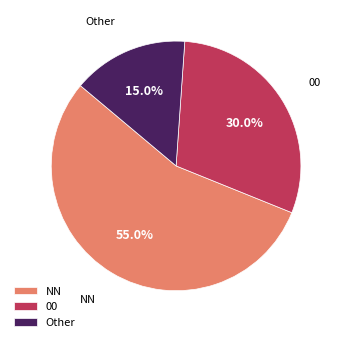

How many segments does this pie chart have?

3